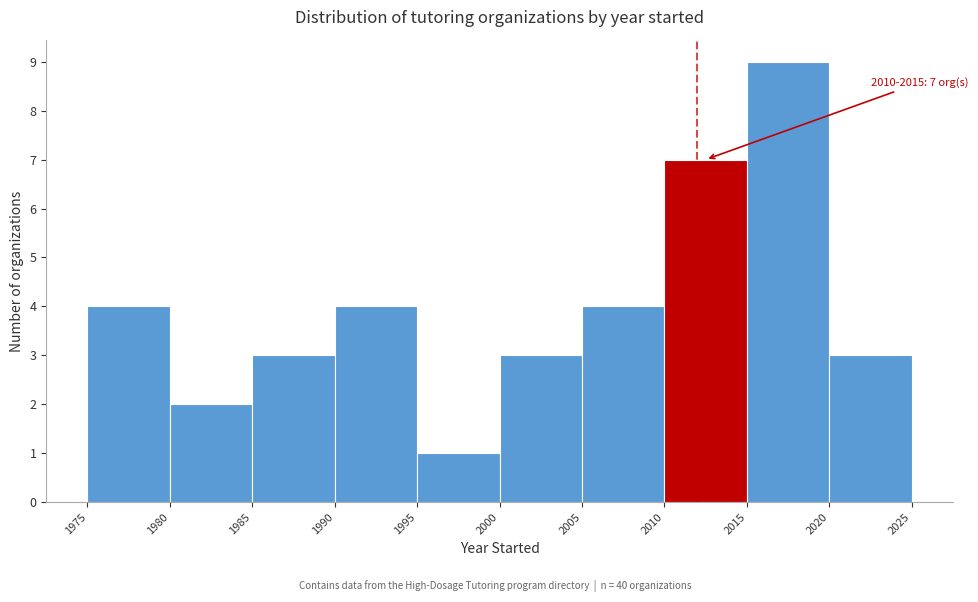

Over which range of the x-axis is the bar tallest?

2015 to 2020